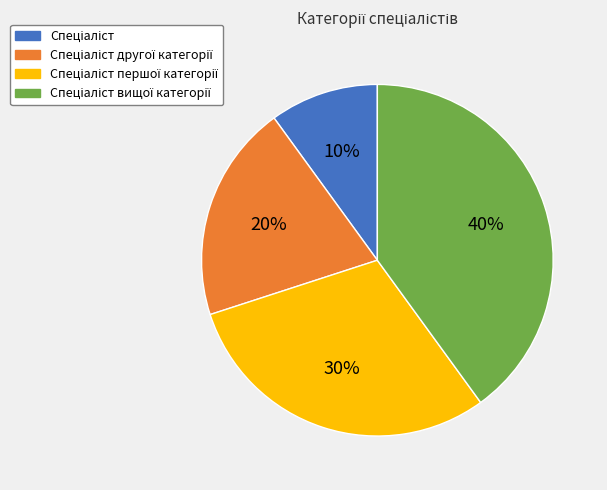

Is there any slice that represents more than half of the pie?

No